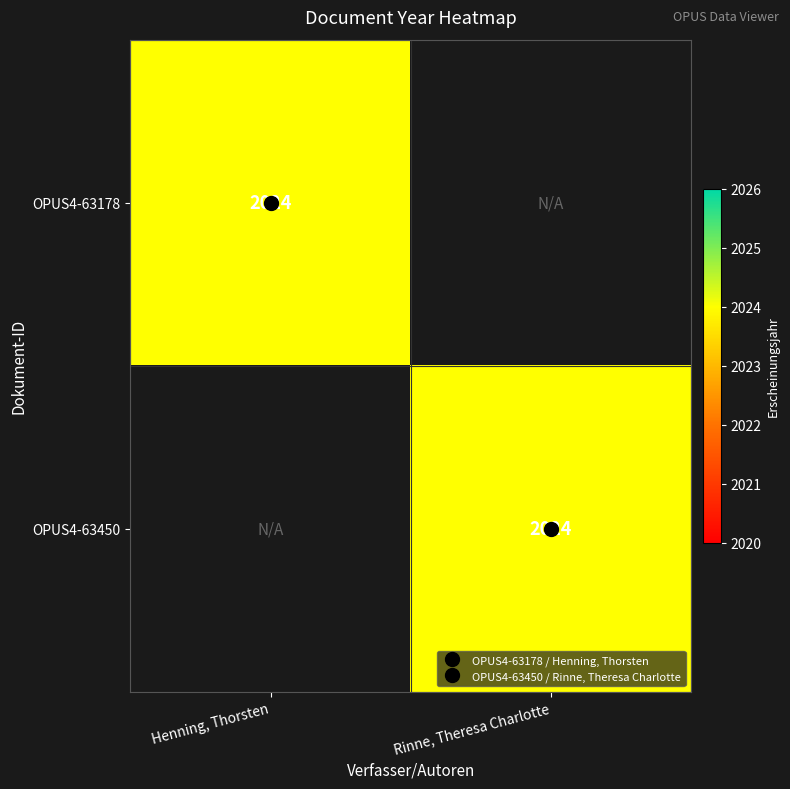

What is the total value across all series at Henning, Thorsten?

2024